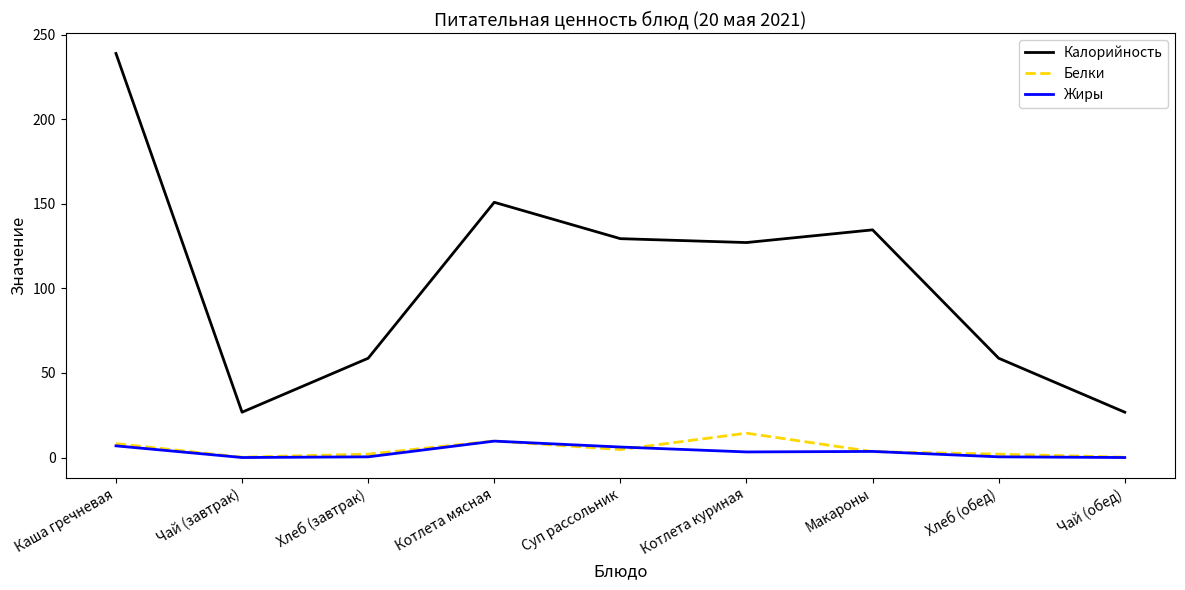

At which label does Калорийность reach its peak?

Каша гречневая